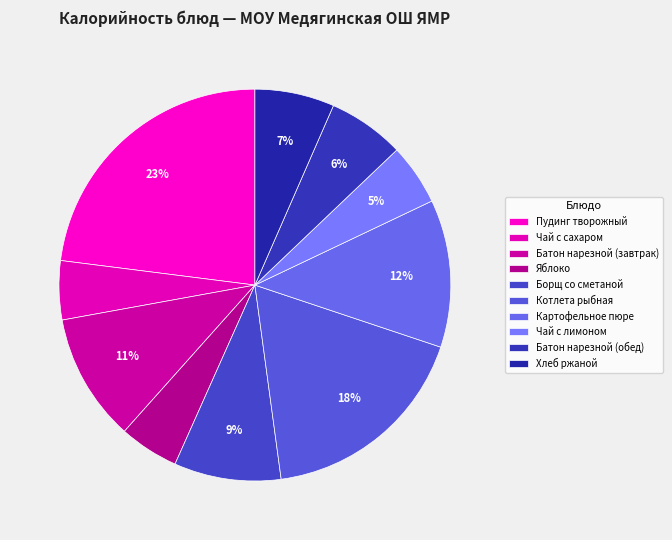

Do Котлета рыбная and Чай с лимоном together represent more than half of the pie?

No